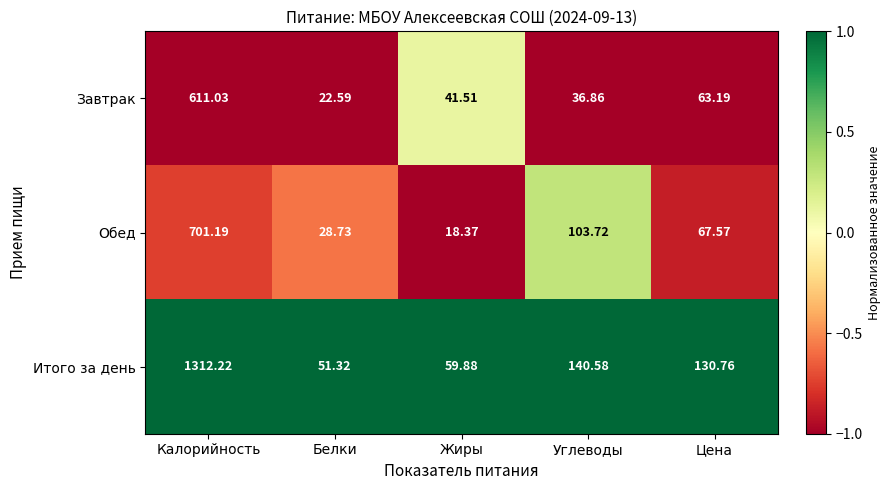

Is the value of Обед at Калорийность greater than the value of Итого за день at Калорийность?

No